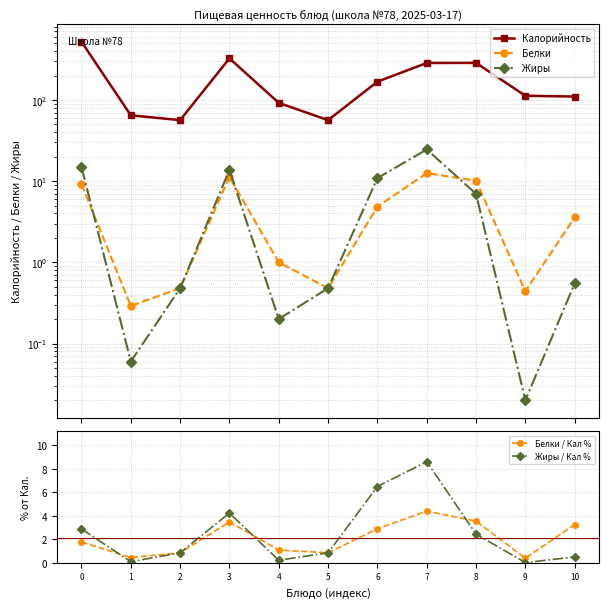

True or false: Белки and Белки / Кал % intersect in this chart.

True